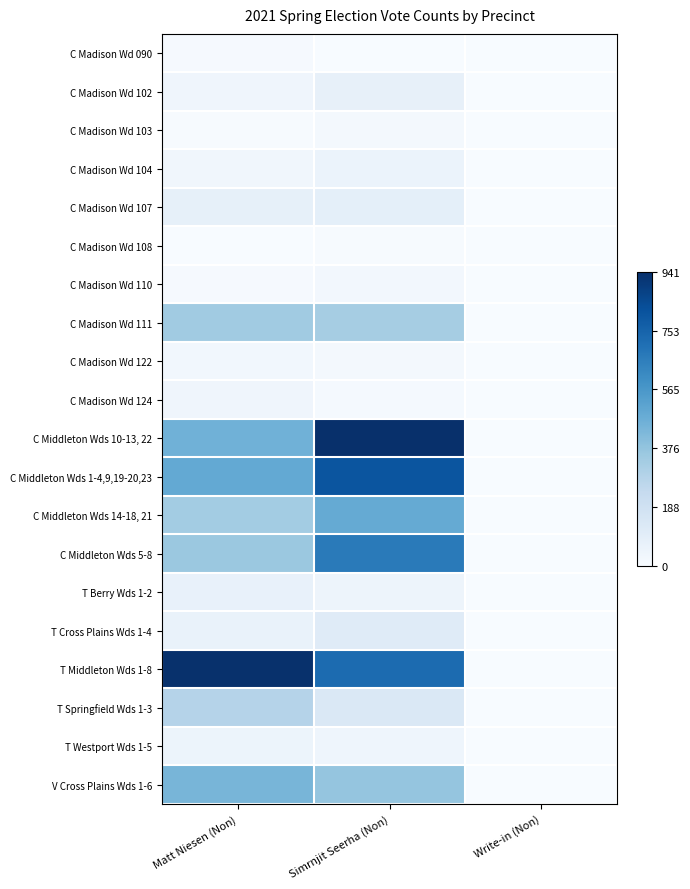

Reading left to right, list all the values displayed in this chart.

C Madison Wd 090: Matt Niesen (Non)=0.0	Simrnjit Seerha (Non)=0.0	Write-in (Non)=0.0
C Madison Wd 102: Matt Niesen (Non)=0.0	Simrnjit Seerha (Non)=0.1	Write-in (Non)=0.0
C Madison Wd 103: Matt Niesen (Non)=0.0	Simrnjit Seerha (Non)=0.0	Write-in (Non)=0.0
C Madison Wd 104: Matt Niesen (Non)=0.0	Simrnjit Seerha (Non)=0.1	Write-in (Non)=0.0
C Madison Wd 107: Matt Niesen (Non)=0.1	Simrnjit Seerha (Non)=0.1	Write-in (Non)=0.0
C Madison Wd 108: Matt Niesen (Non)=0.0	Simrnjit Seerha (Non)=0.0	Write-in (Non)=0.0
C Madison Wd 110: Matt Niesen (Non)=0.0	Simrnjit Seerha (Non)=0.0	Write-in (Non)=0.0
C Madison Wd 111: Matt Niesen (Non)=0.4	Simrnjit Seerha (Non)=0.3	Write-in (Non)=0.0
C Madison Wd 122: Matt Niesen (Non)=0.0	Simrnjit Seerha (Non)=0.0	Write-in (Non)=0.0
C Madison Wd 124: Matt Niesen (Non)=0.0	Simrnjit Seerha (Non)=0.0	Write-in (Non)=0.0
C Middleton Wds 10-13, 22: Matt Niesen (Non)=0.5	Simrnjit Seerha (Non)=1.0	Write-in (Non)=0.0
C Middleton Wds 1-4,9,19-20,23: Matt Niesen (Non)=0.5	Simrnjit Seerha (Non)=0.9	Write-in (Non)=0.0
C Middleton Wds 14-18, 21: Matt Niesen (Non)=0.4	Simrnjit Seerha (Non)=0.5	Write-in (Non)=0.0
C Middleton Wds 5-8: Matt Niesen (Non)=0.4	Simrnjit Seerha (Non)=0.7	Write-in (Non)=0.0
T Berry Wds 1-2: Matt Niesen (Non)=0.1	Simrnjit Seerha (Non)=0.0	Write-in (Non)=0.0
T Cross Plains Wds 1-4: Matt Niesen (Non)=0.1	Simrnjit Seerha (Non)=0.1	Write-in (Non)=0.0
T Middleton Wds 1-8: Matt Niesen (Non)=1.0	Simrnjit Seerha (Non)=0.8	Write-in (Non)=0.0
T Springfield Wds 1-3: Matt Niesen (Non)=0.3	Simrnjit Seerha (Non)=0.1	Write-in (Non)=0.0
T Westport Wds 1-5: Matt Niesen (Non)=0.1	Simrnjit Seerha (Non)=0.0	Write-in (Non)=0.0
V Cross Plains Wds 1-6: Matt Niesen (Non)=0.5	Simrnjit Seerha (Non)=0.4	Write-in (Non)=0.0